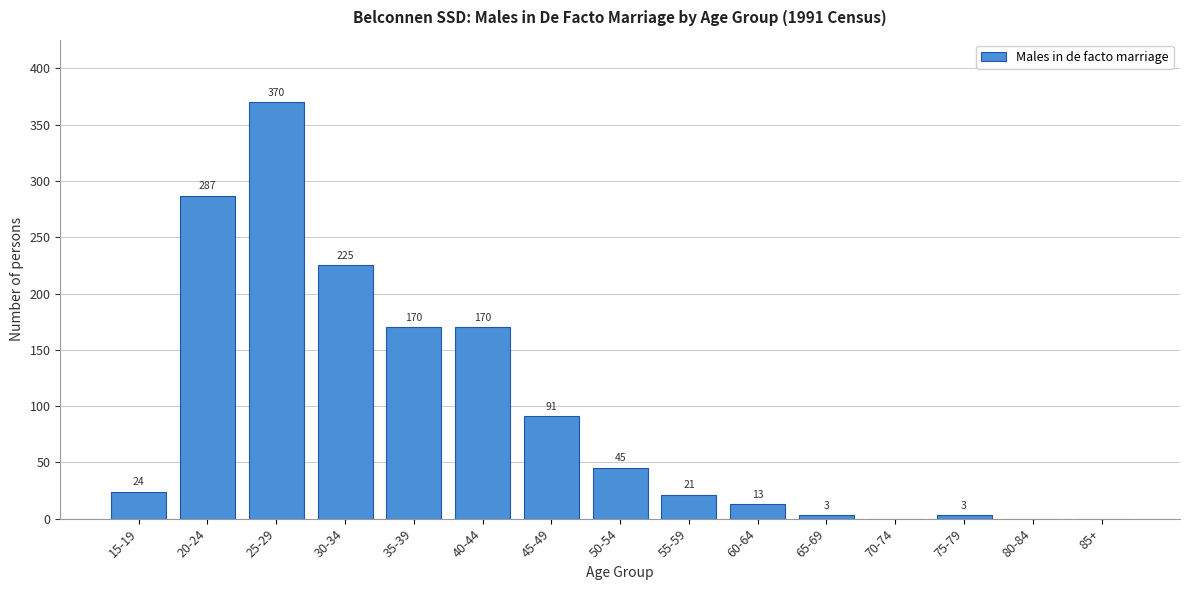

Reading left to right, list all the values displayed in this chart.

15-19=24	20-24=287	25-29=370	30-34=225	35-39=170	40-44=170	45-49=91	50-54=45	55-59=21	60-64=13	65-69=3	70-74=0	75-79=3	80-84=0	85+=0